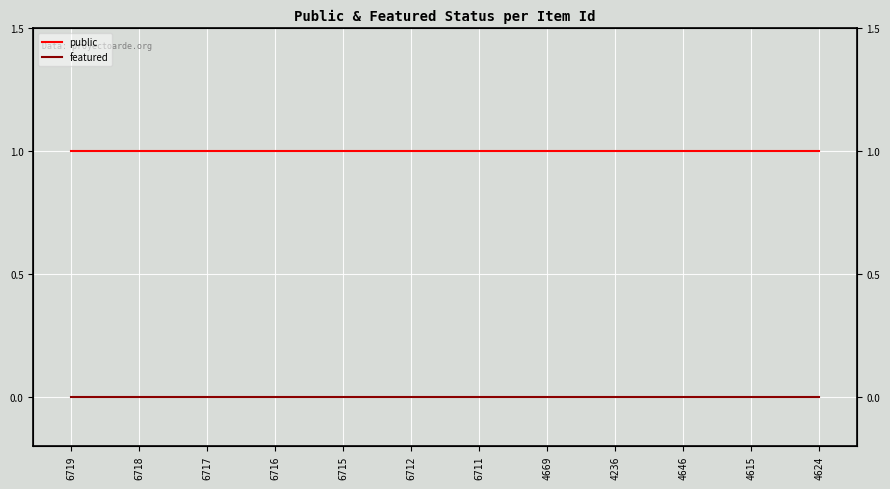

What is the total value across all series at 6718?

1